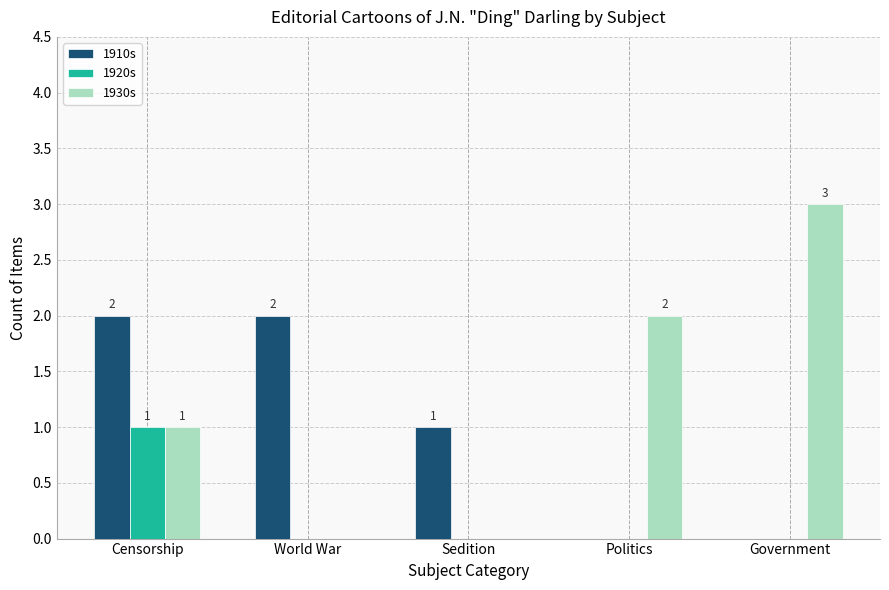

Which label corresponds to the largest value in the chart?

Government